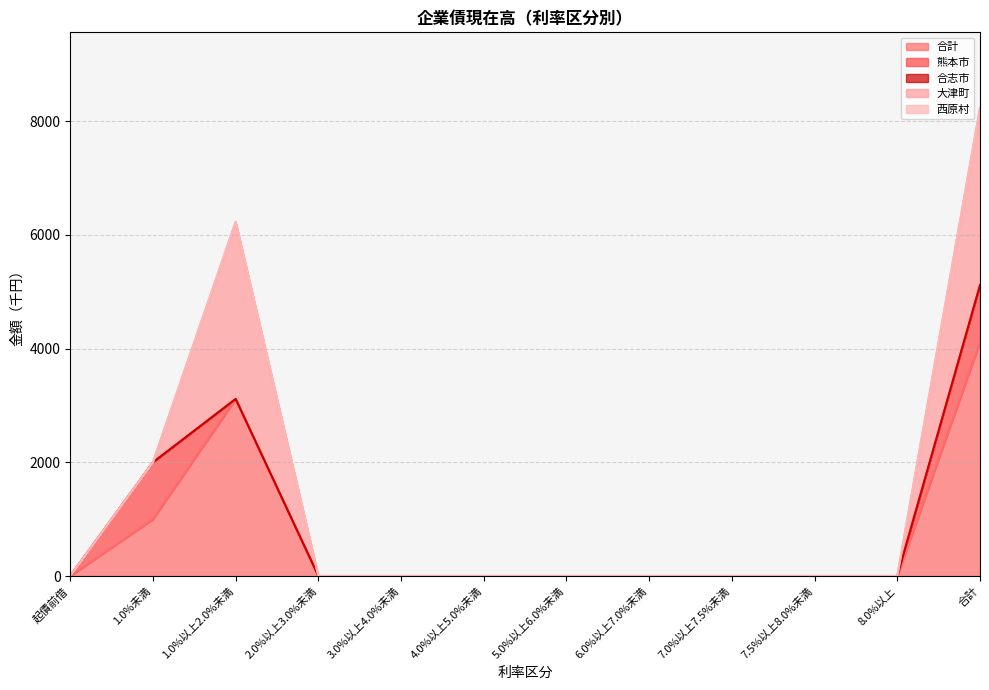

Between 4.0%以上5.0%未満 and 3.0%以上4.0%未満, which is larger?

4.0%以上5.0%未満